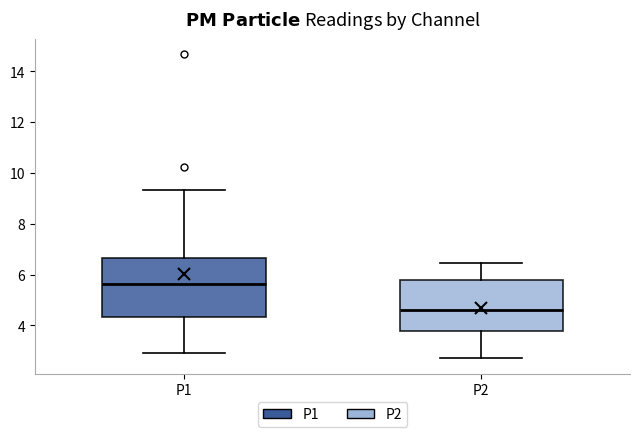

Which box has the highest median line?

P1